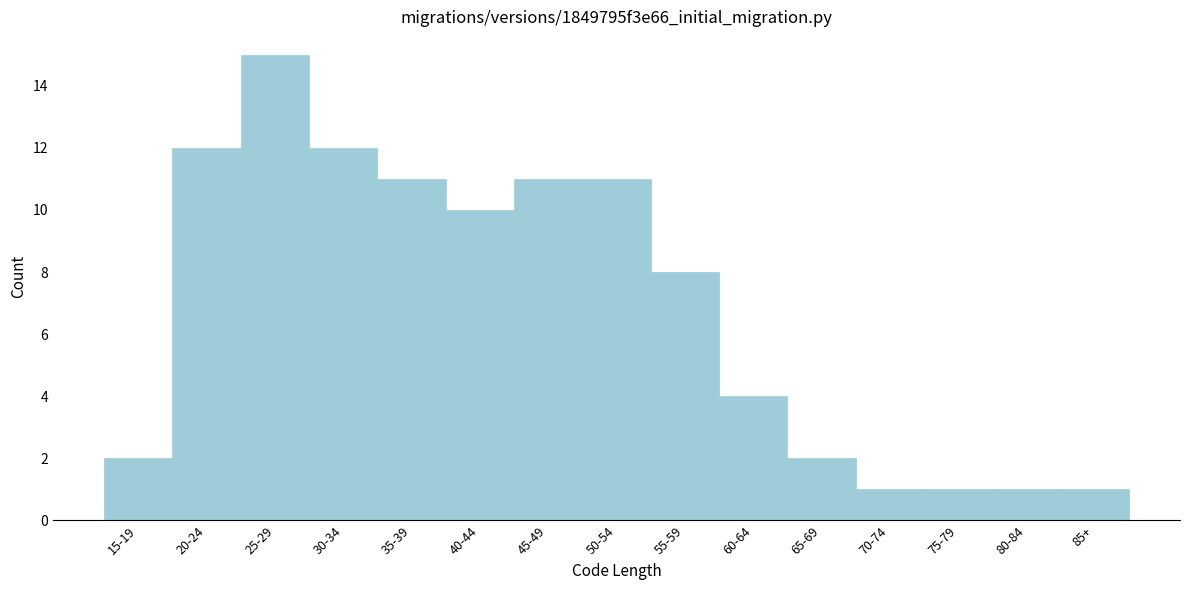

Reading left to right, extract all data points from this chart.

2	12	15	12	11	10	11	11	8	4	2	1	1	1	1